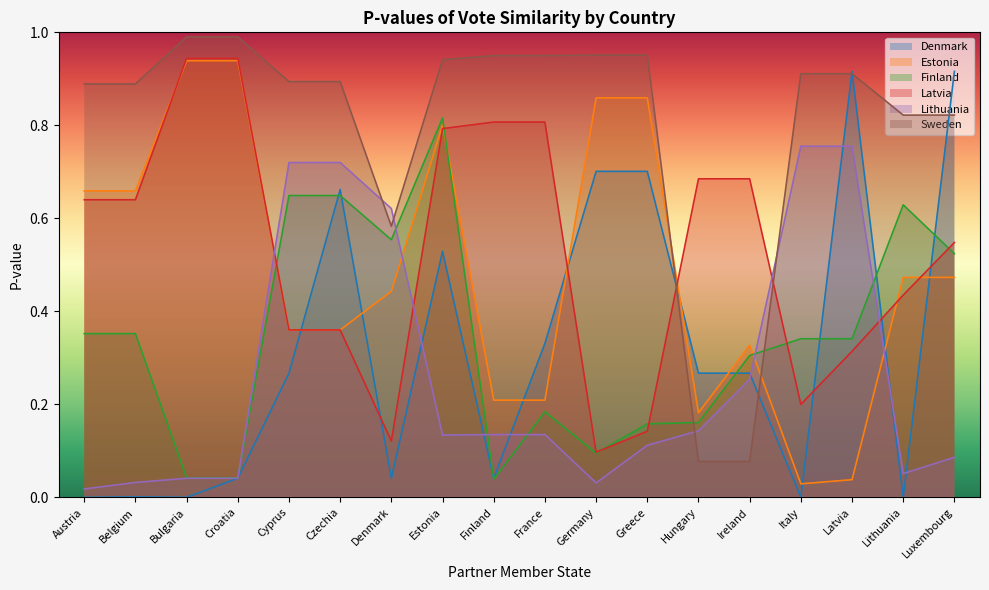

The Sweden series shows 0.9 at Denmark. True or false?

False